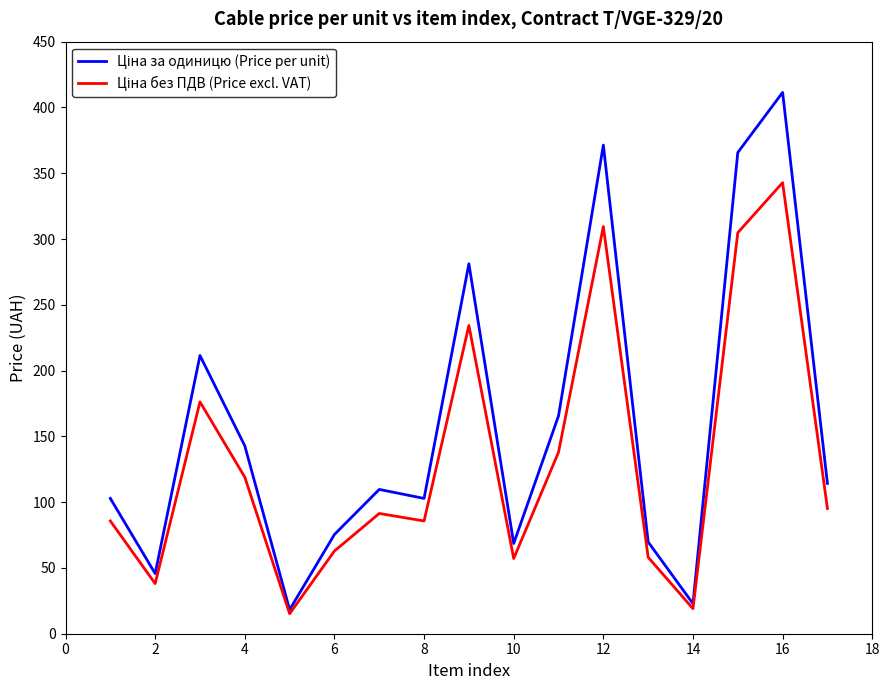

What is the greatest value displayed?

411.4